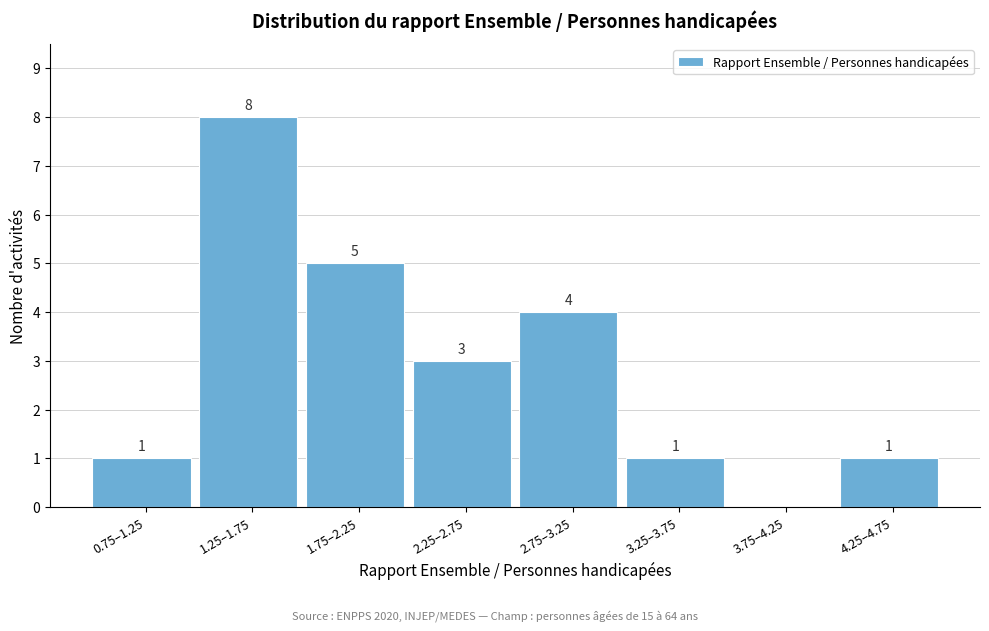

Reading left to right, what are all the values shown in this chart?

0.75–1.25=1	1.25–1.75=8	1.75–2.25=5	2.25–2.75=3	2.75–3.25=4	3.25–3.75=1	3.75–4.25=0	4.25–4.75=1